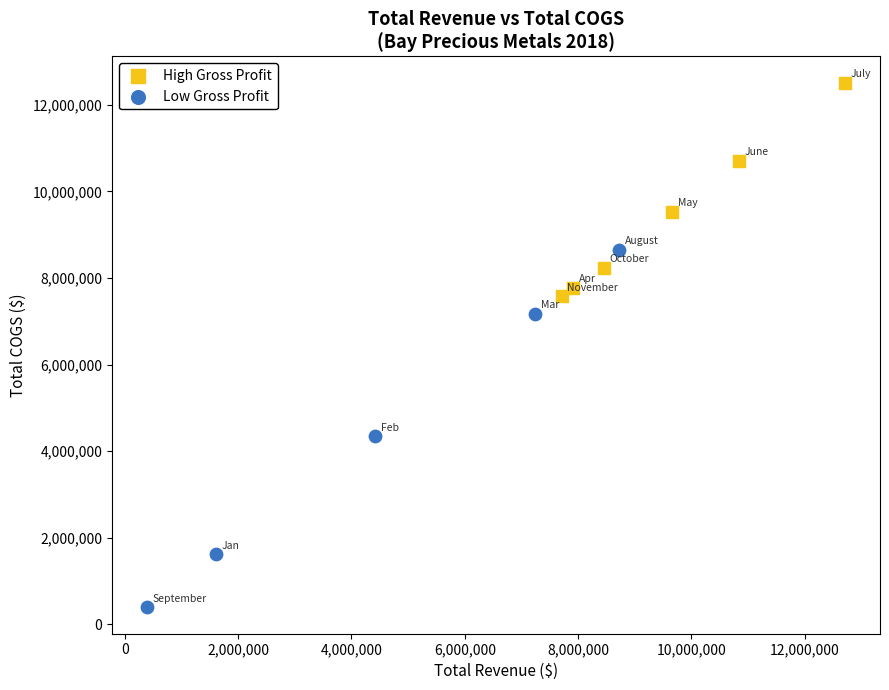

Which series has the widest spread of Y values?

Low Gross Profit